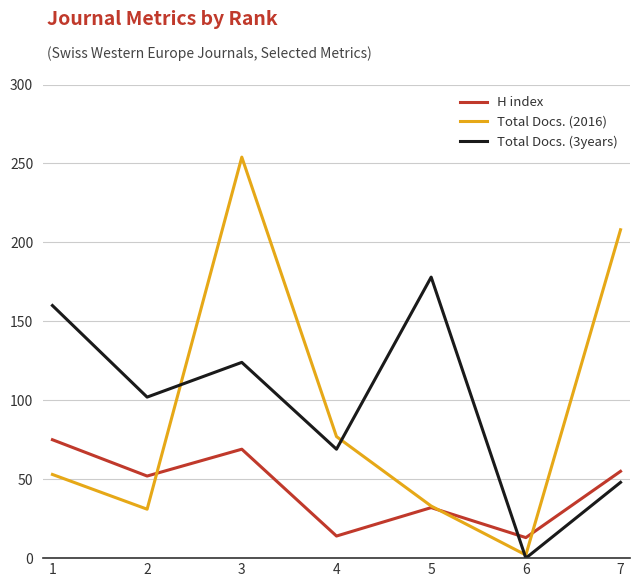

What is the difference between the highest and lowest values at 4?

63